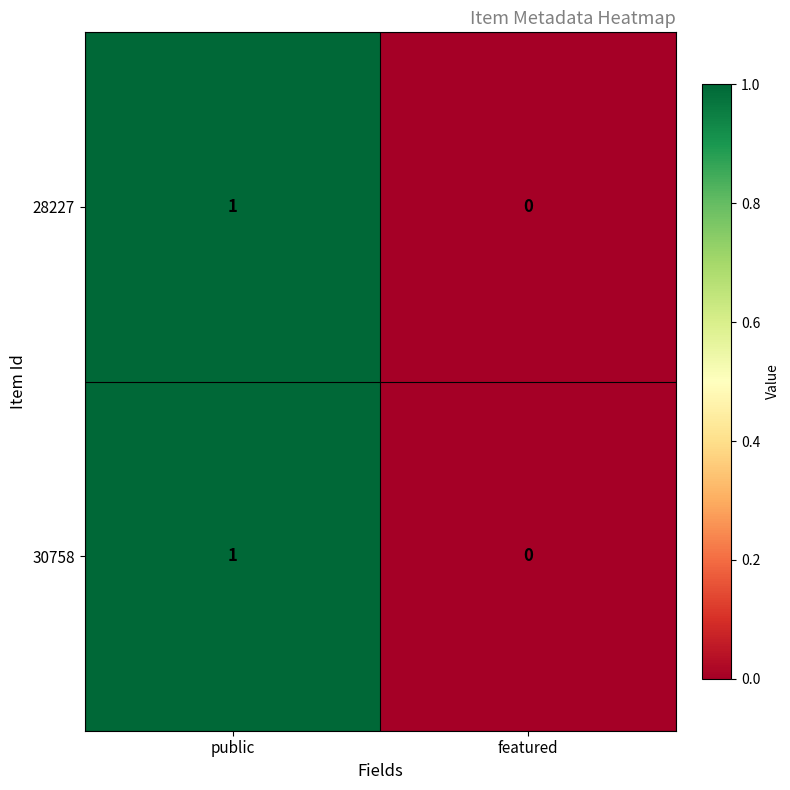

Where is 30758 nearest to the value 0?

featured